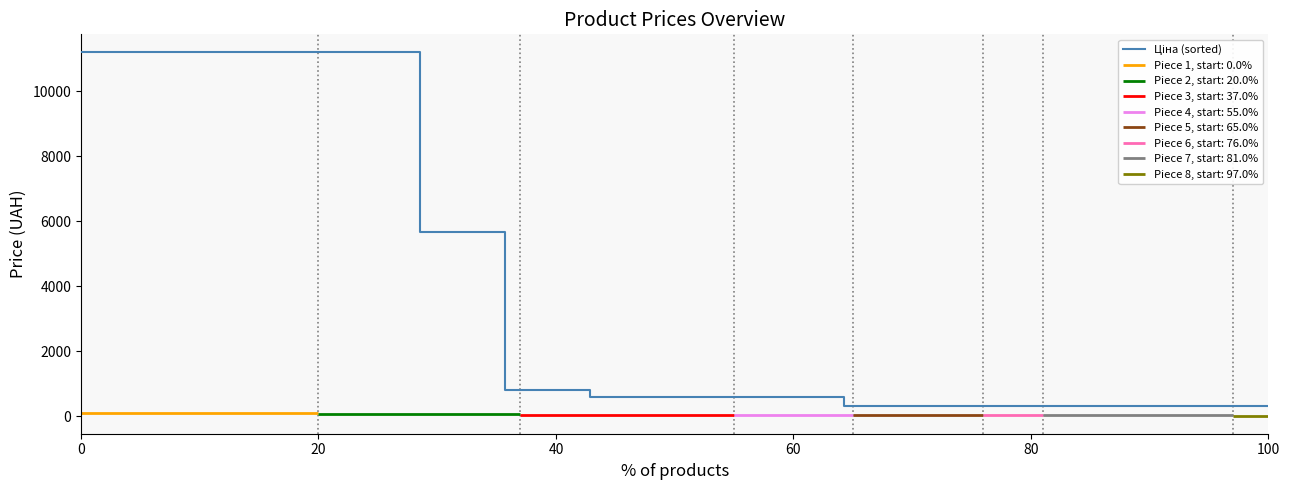

The value at 80 is 7615.3. True or false?

False